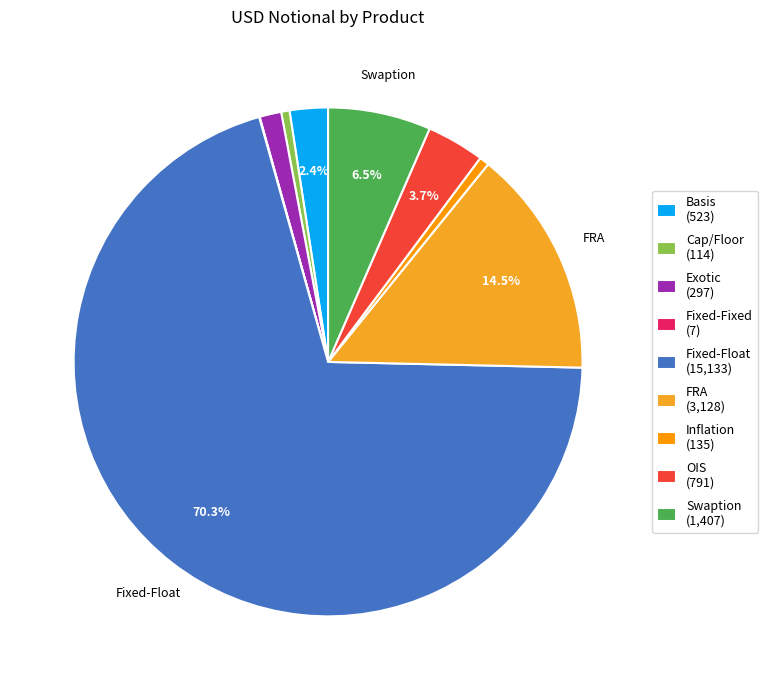

Do Basis and Exotic together represent more than half of the pie?

No